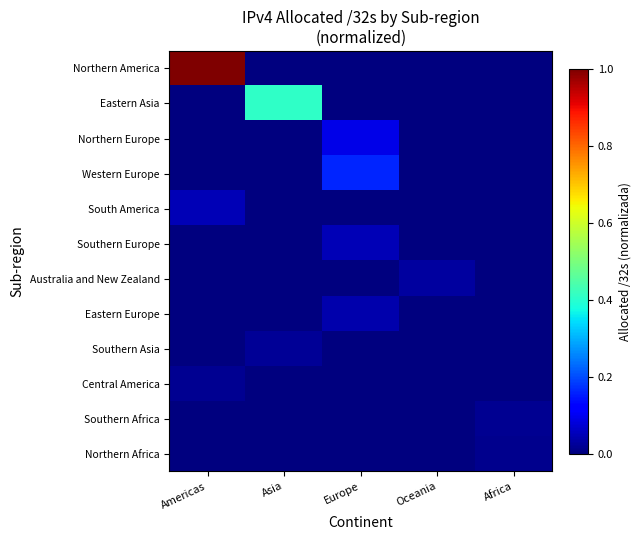

How many categories are shown in the chart?

5